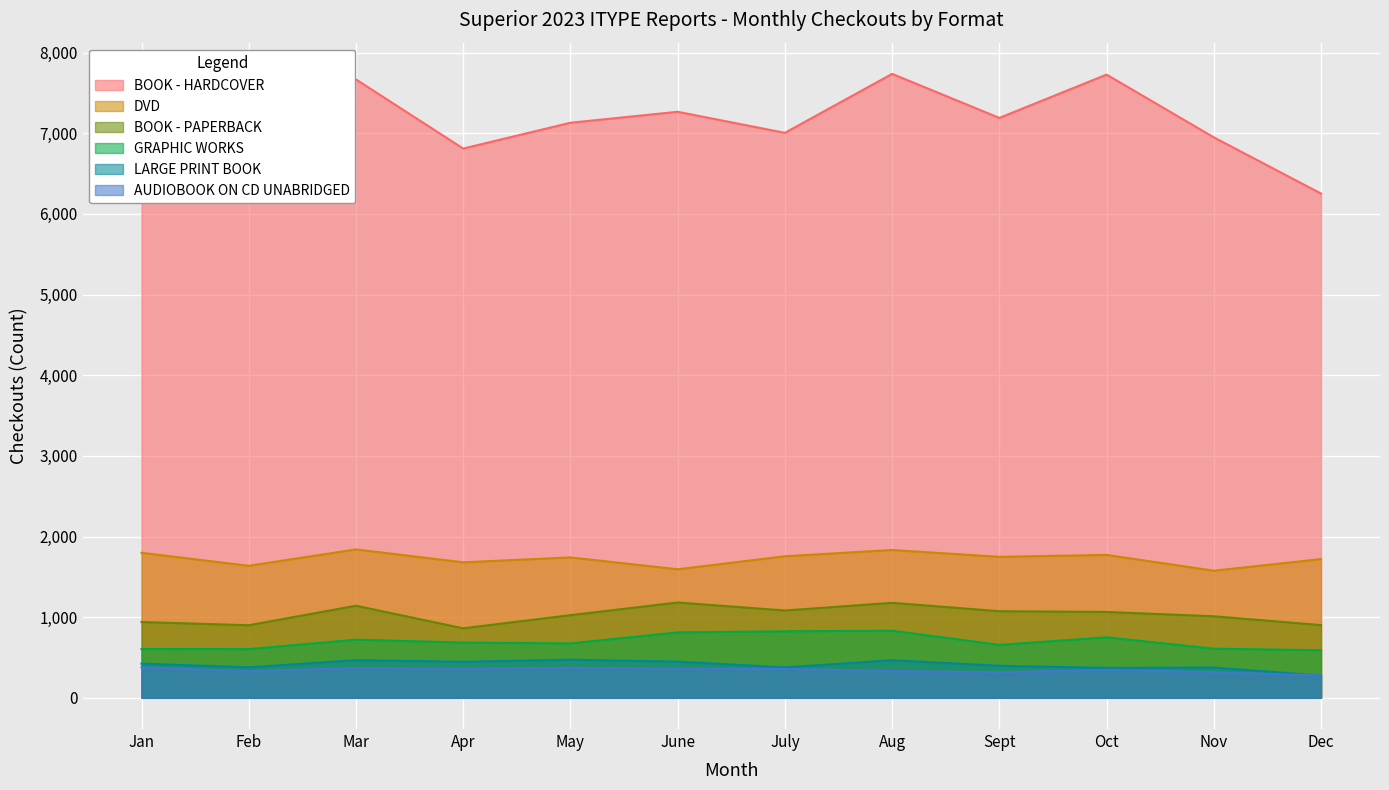

Where is the first local minimum for BOOK - PAPERBACK?

Feb